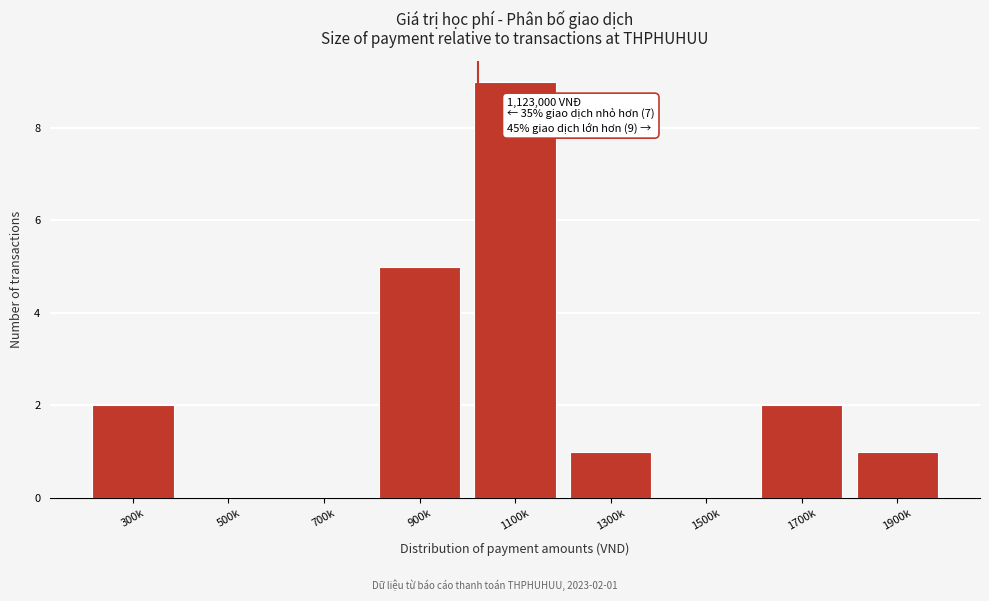

Reading right to left, extract all data points from this chart.

1900k=1	1700k=2	1500k=0	1300k=1	1100k=9	900k=5	700k=0	500k=0	300k=2